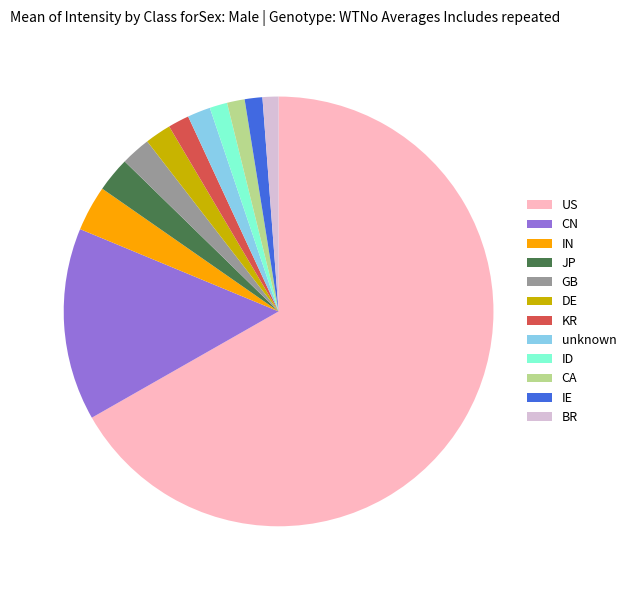

The JP slice represents 3% of the pie. True or false?

True